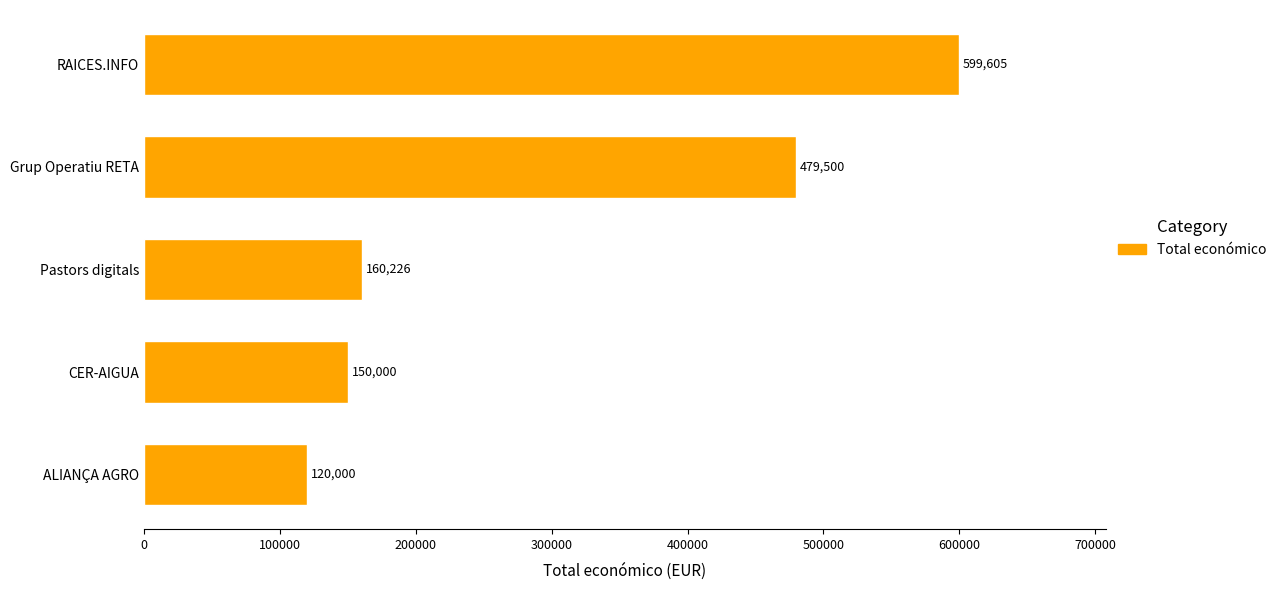

Are the bars horizontal?

Yes